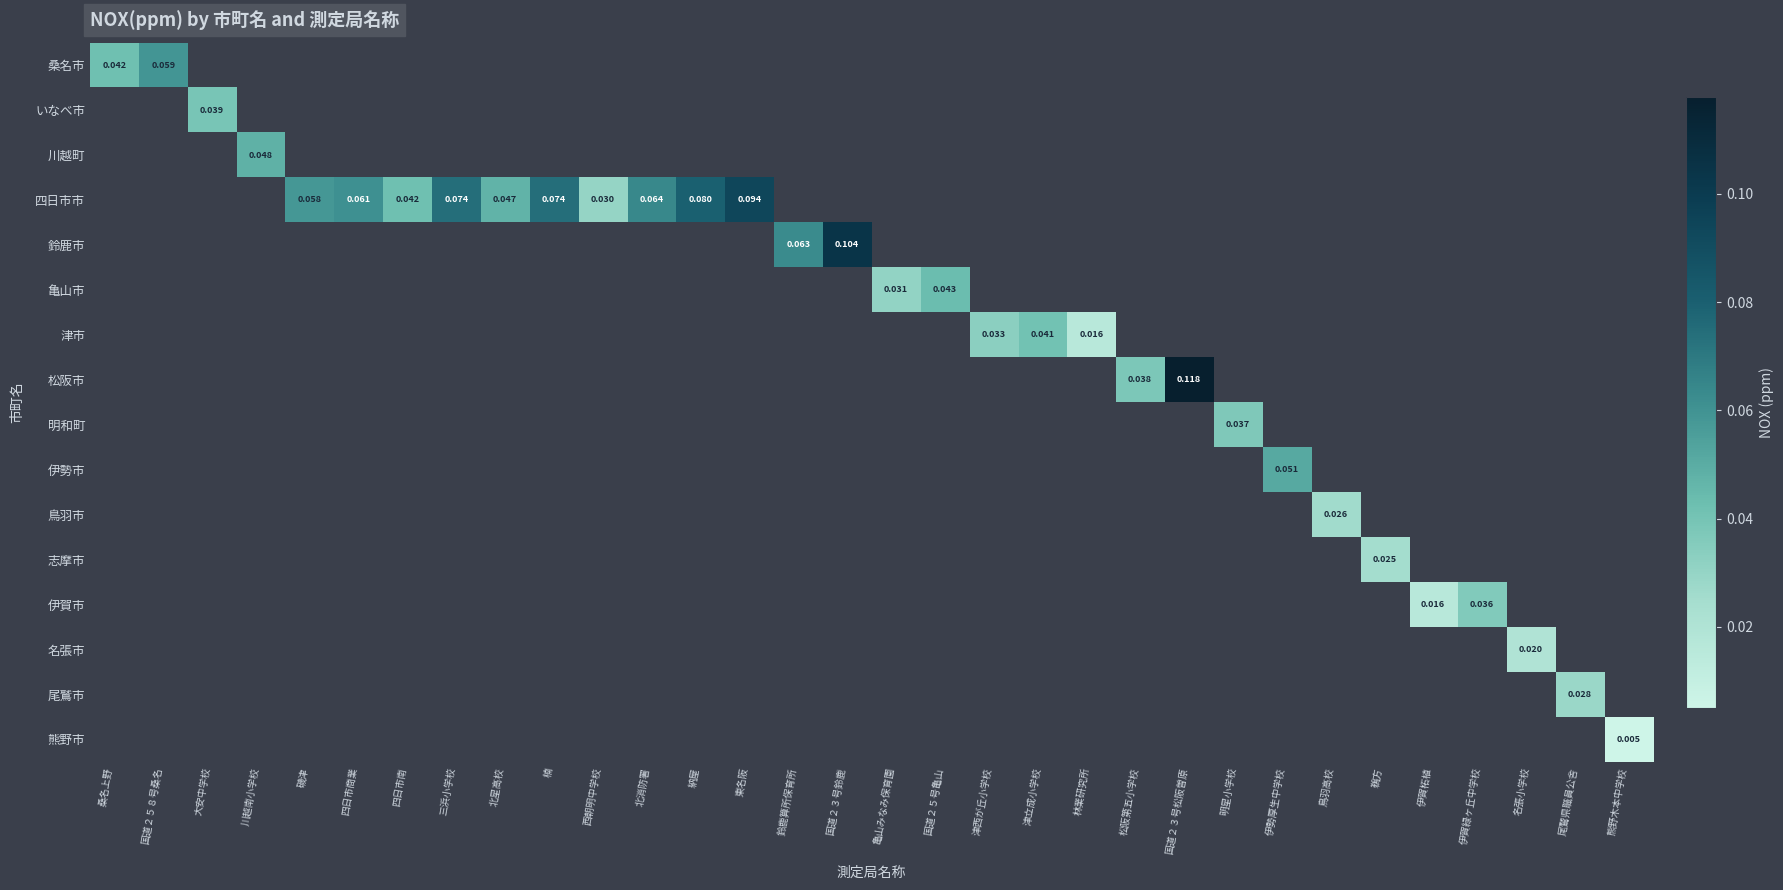

At how many categories does at least one series exceed 0?

32